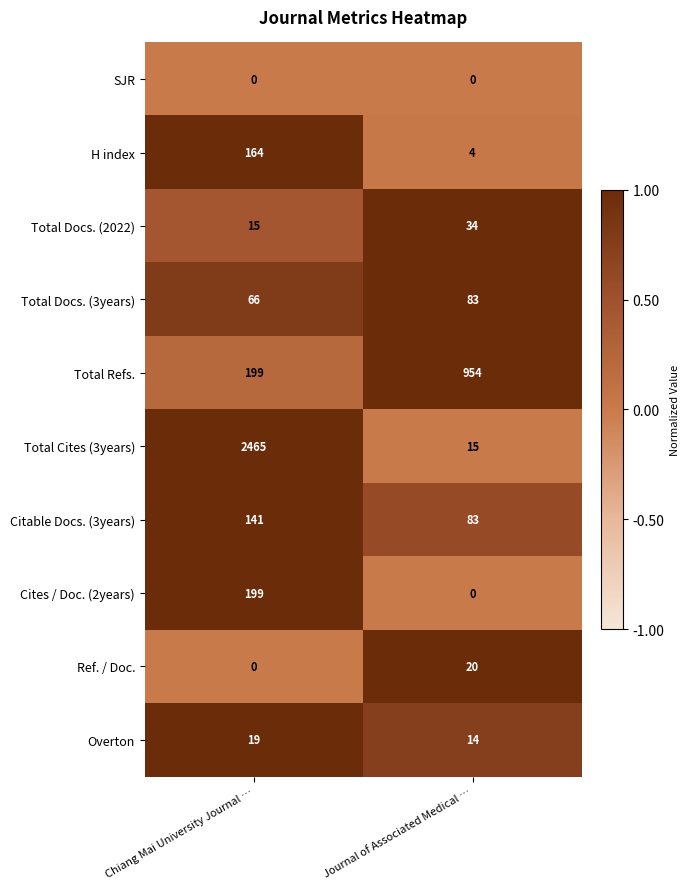

True or false: Cites / Doc. (2years) has a value of 267 at Chiang Mai University Journal ….

False